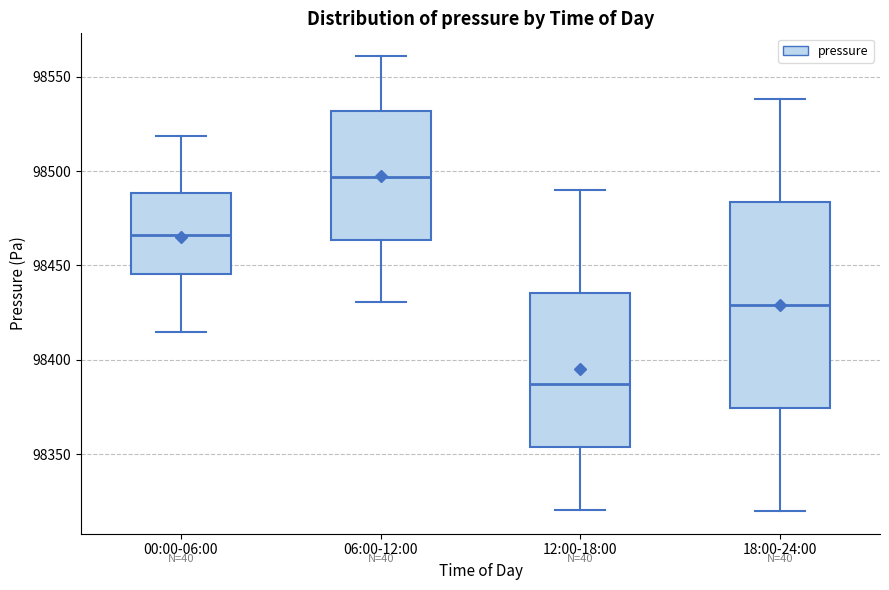

Which box has the lowest median line?

12:00-18:00